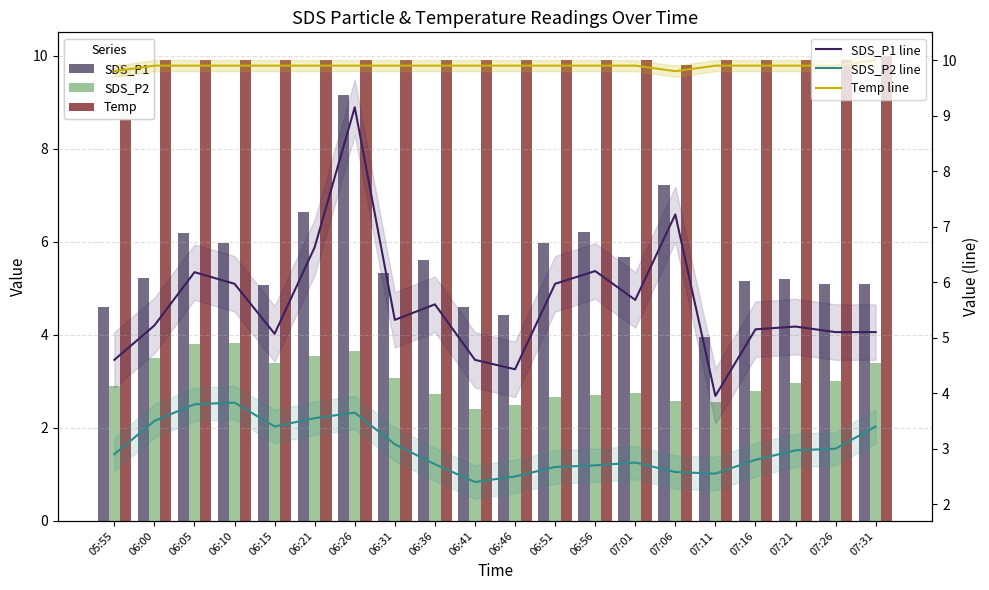

What is the minimum value shown in the chart?

2.4